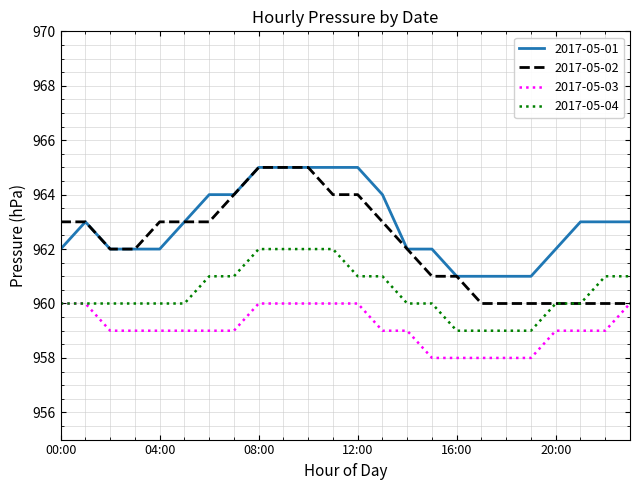

Which series has the largest total across all categories?

2017-05-01